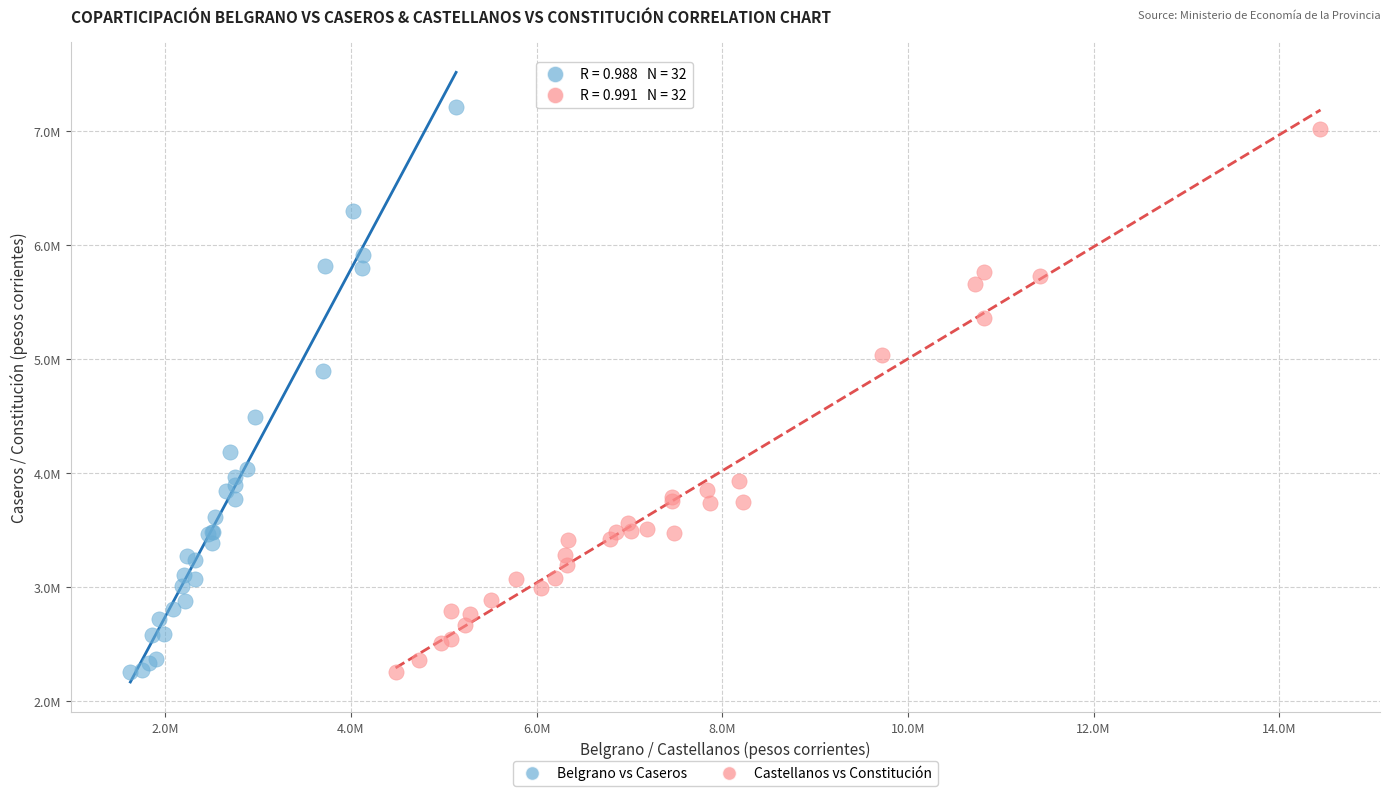

Which series contains the highest Y value?

Belgrano vs Caseros